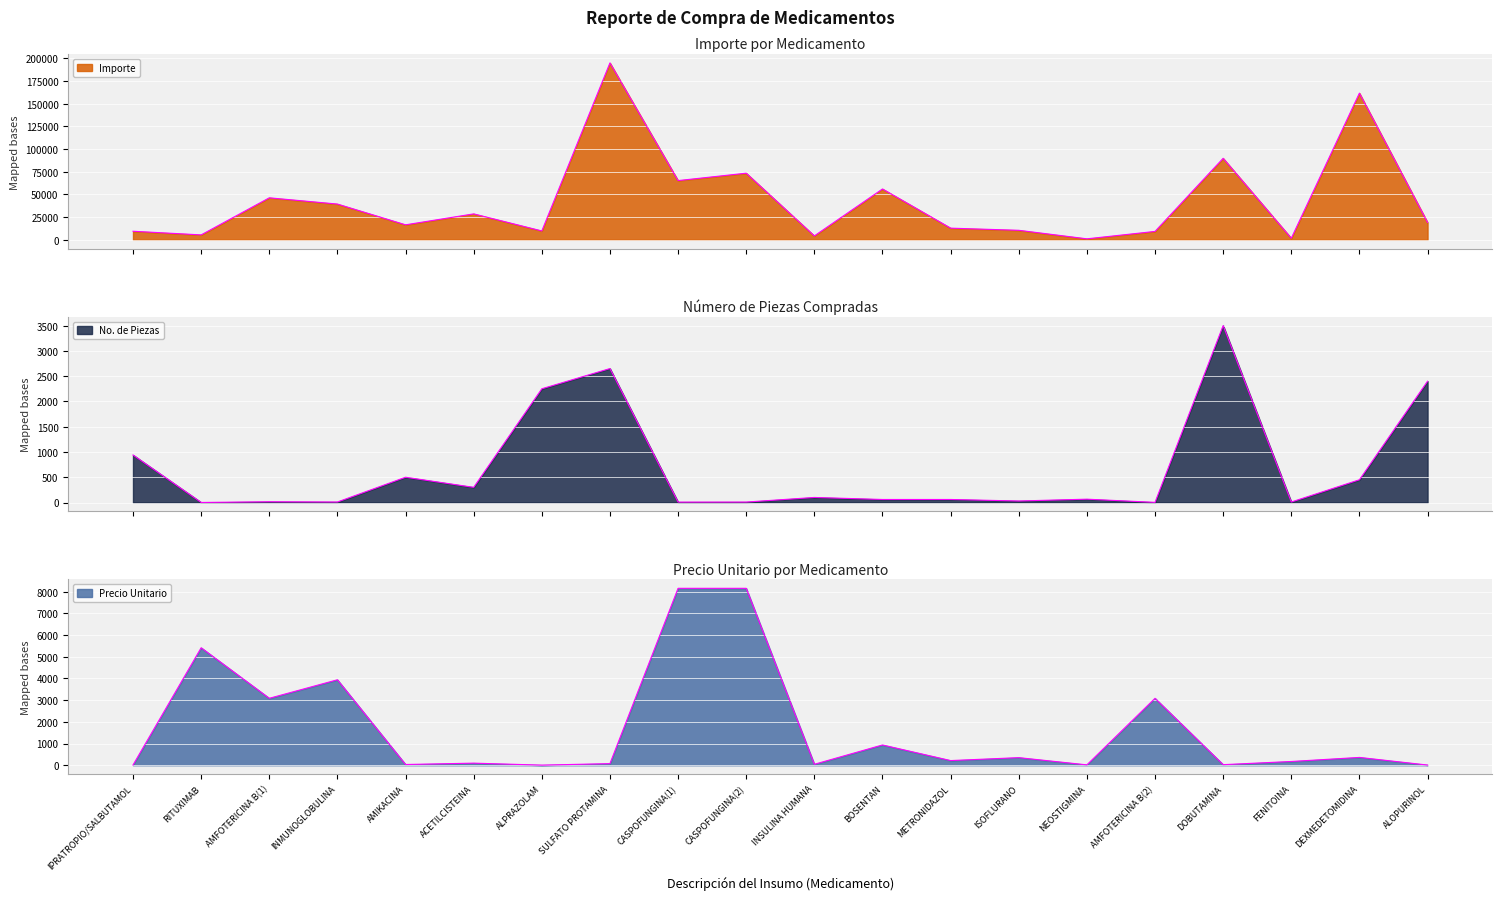

Which series has the widest spread of values?

Importe